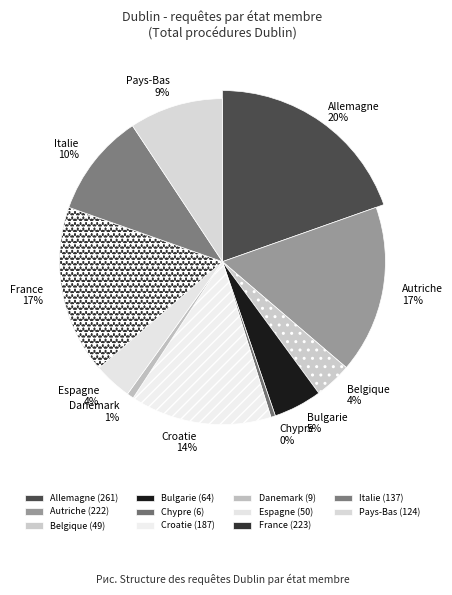

To the nearest percent, what percentage of the pie is Italie?

10%